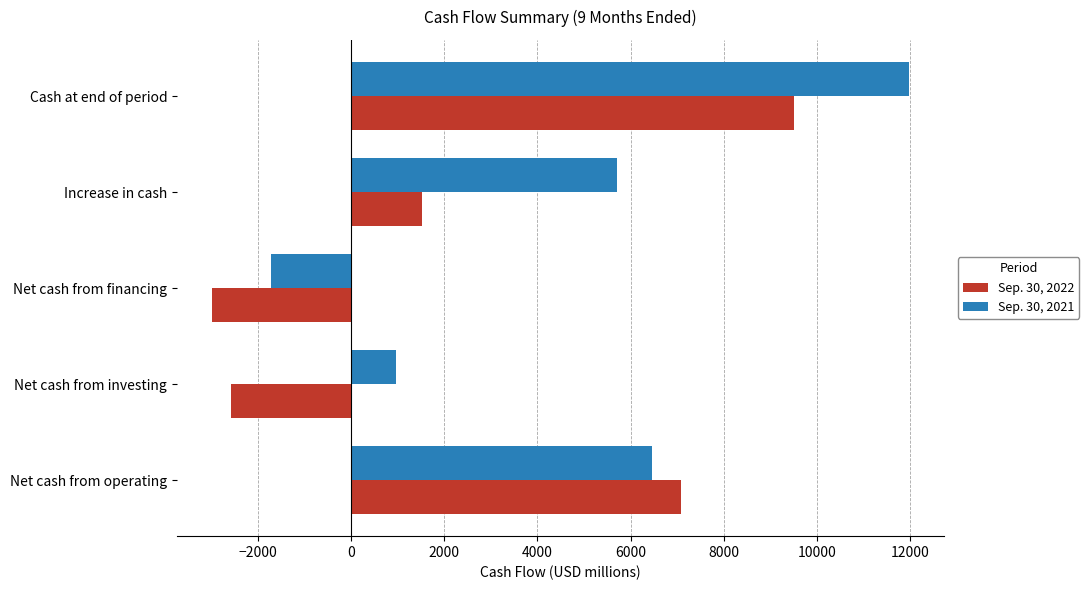

What is the sum of all Sep. 30, 2022 values?

12528